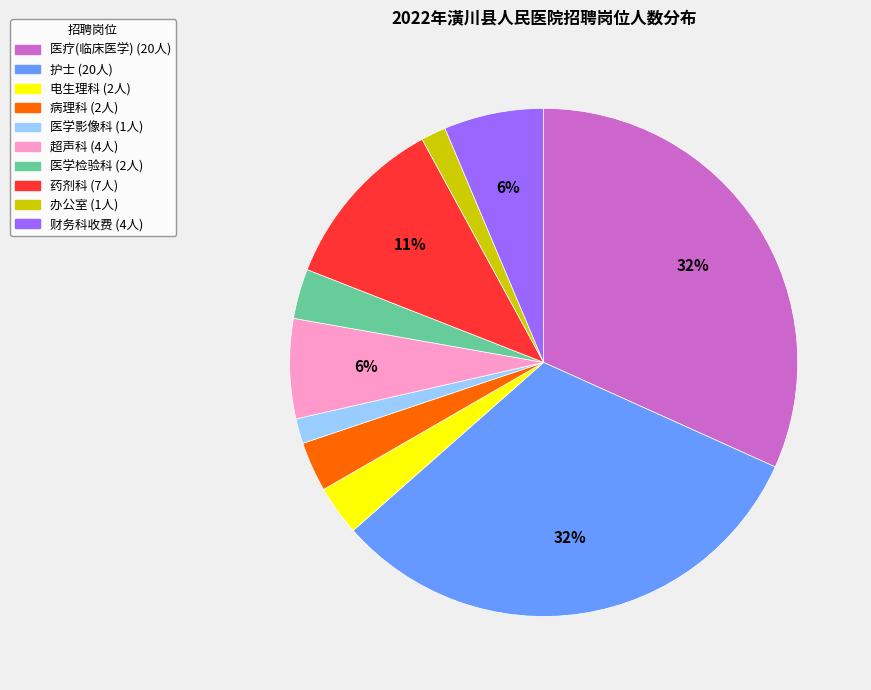

Is there any slice that represents more than half of the pie?

No